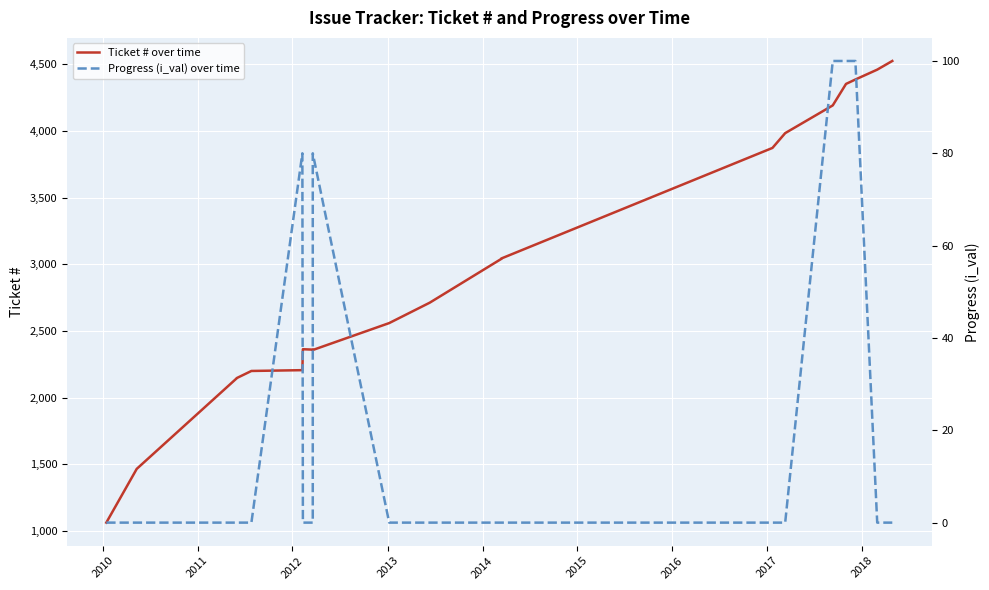

Does the chart display data point markers on the line(s)?

No